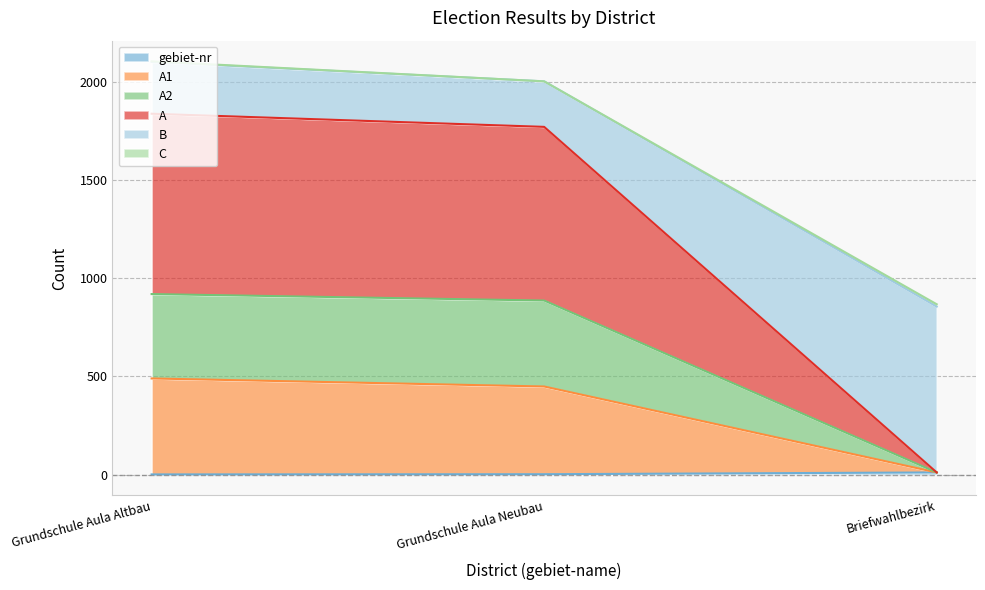

At how many categories does at least one series exceed 1292?

2